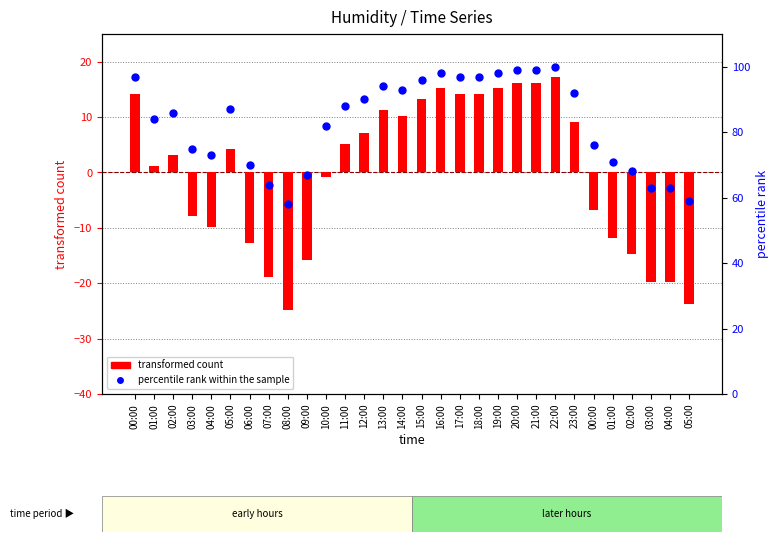

Which series contains the lowest Y value?

transformed count